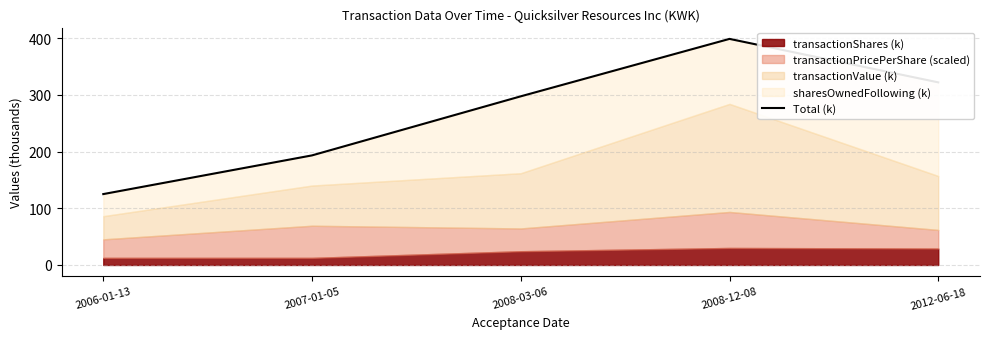

The value at 2012-06-18 is 450.1. True or false?

False